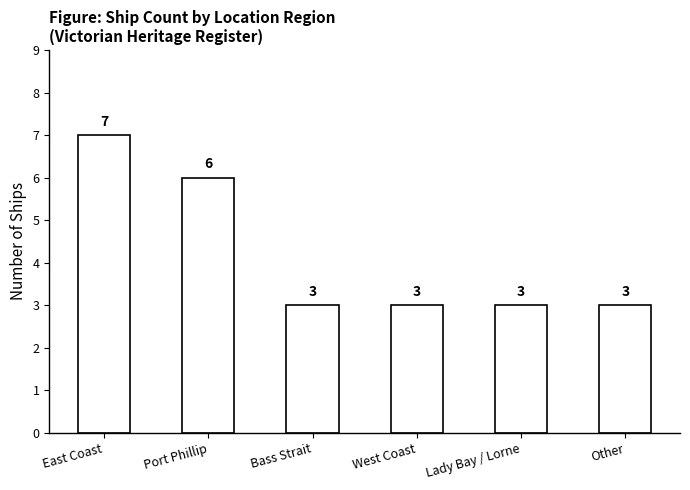

How many distinct data groups are displayed?

1